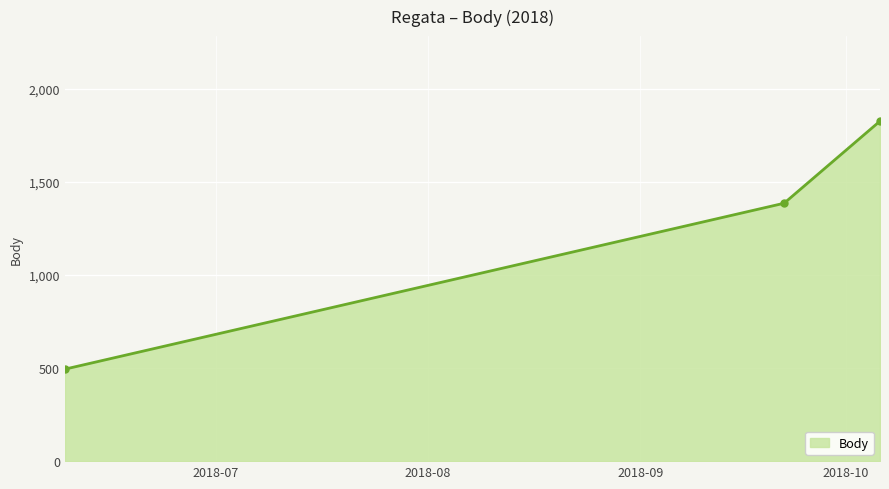

How many values are between 494 and 1826?

3